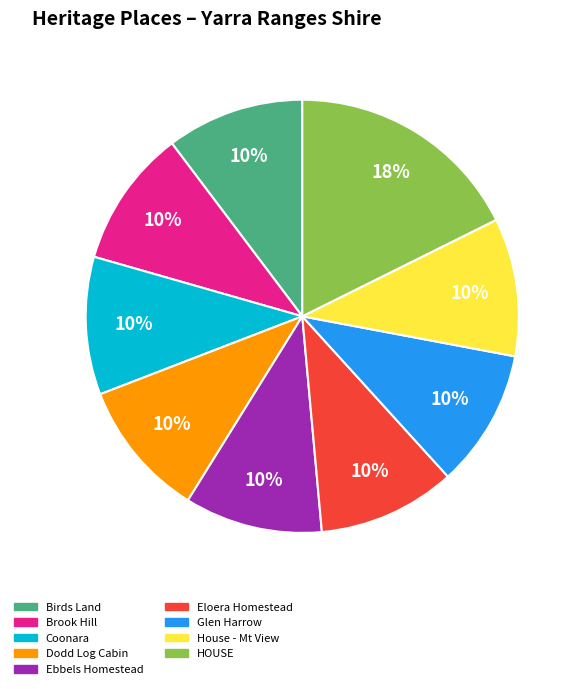

To the nearest percent, what is the average slice percentage?

11%